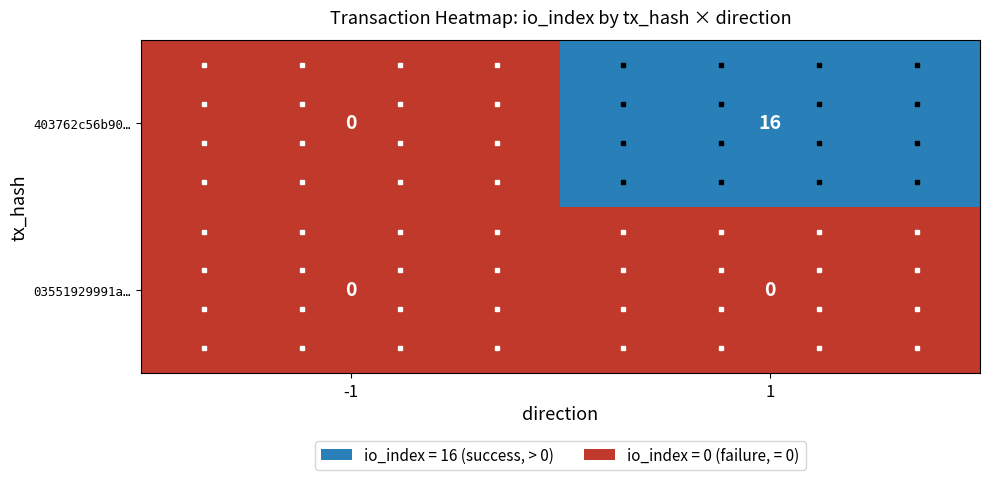

Which series changed the most between -1 and 1?

403762c56b90…